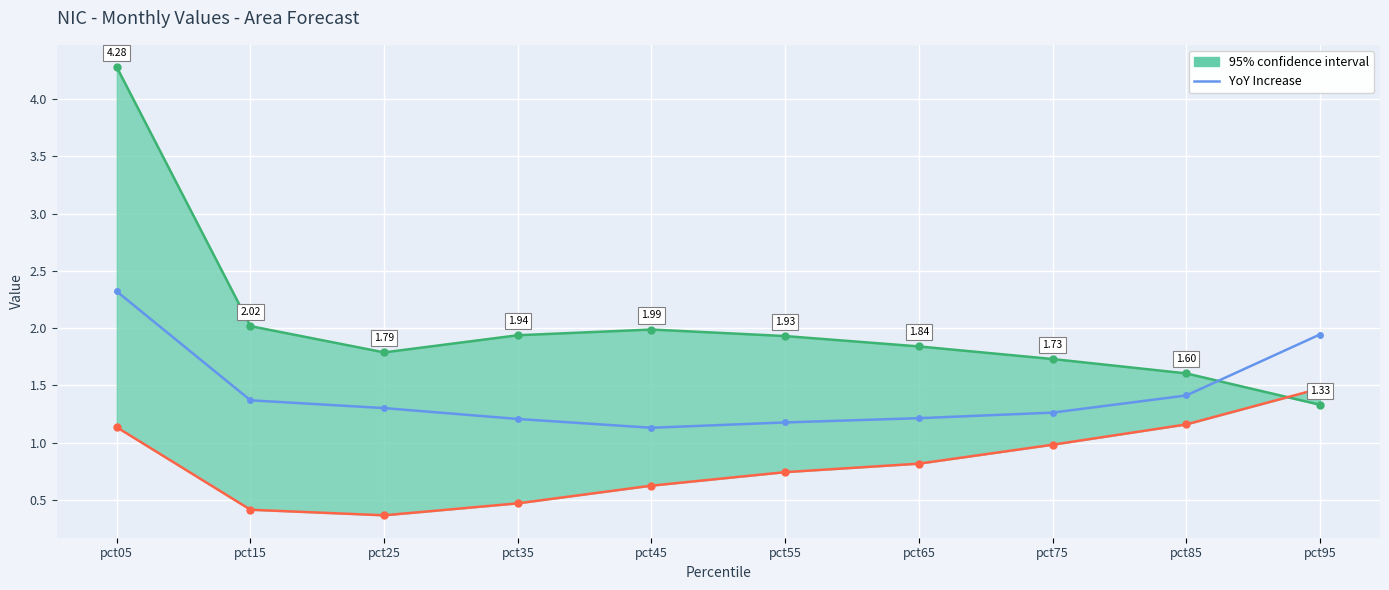

At which label is the value closest to 1?

pct45